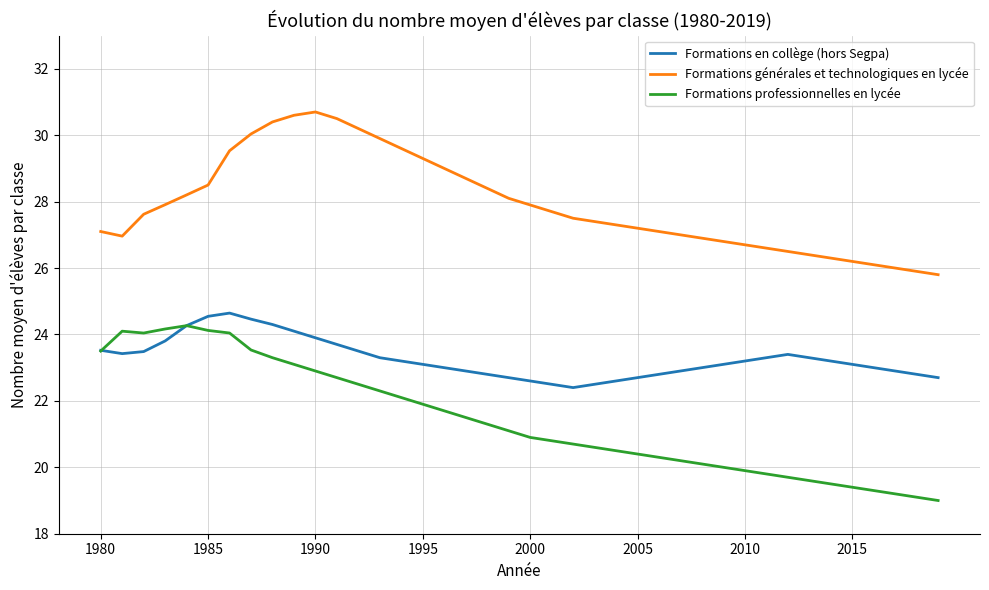

In Formations générales et technologiques en lycée, how many points are higher than both neighbors (excluding endpoints)?

1